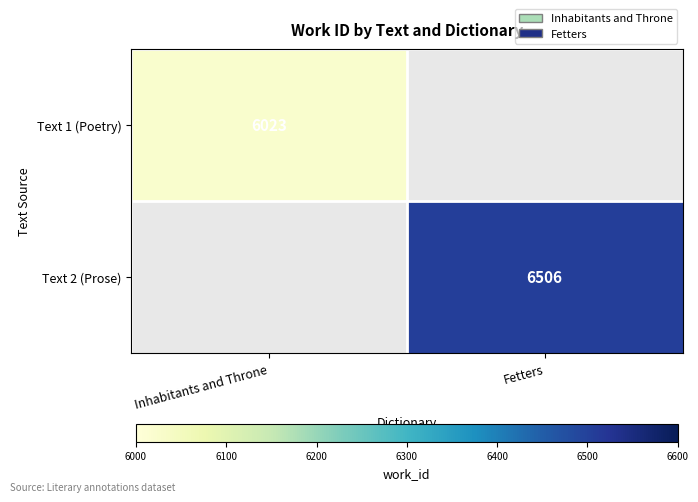

Is it true that Text 2 (Prose) equals 8992 at Fetters?

False